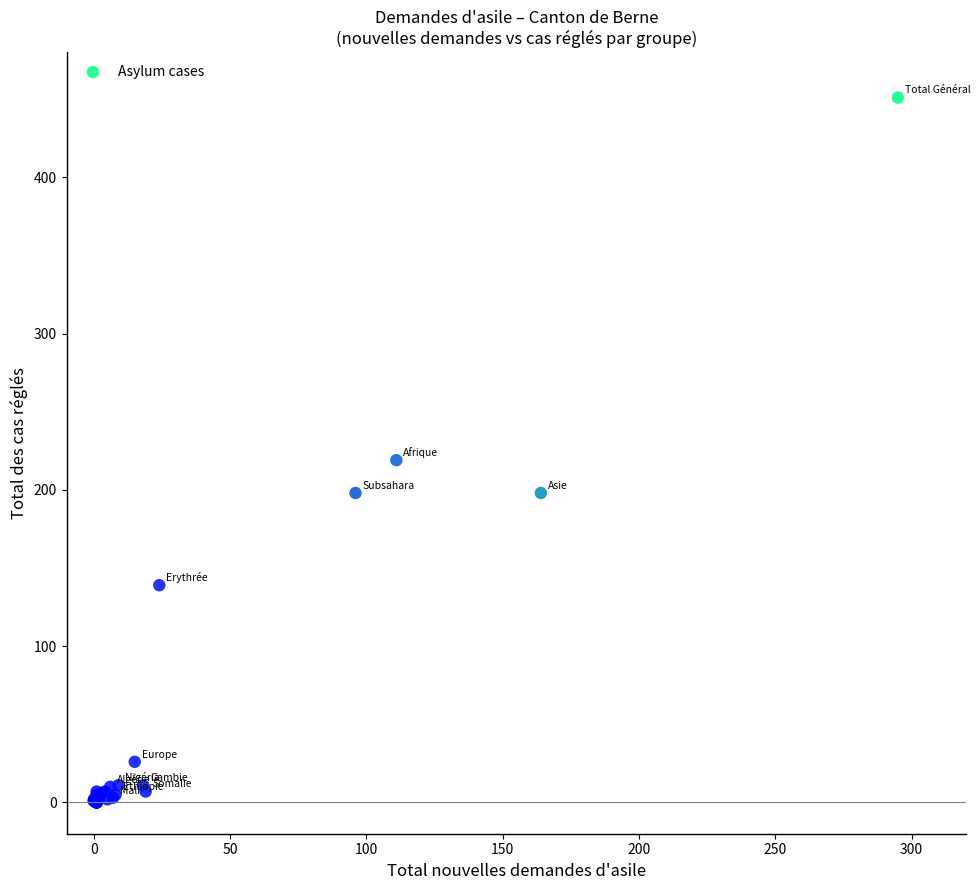

What Y value in the scatter plot is closest to 225?

219